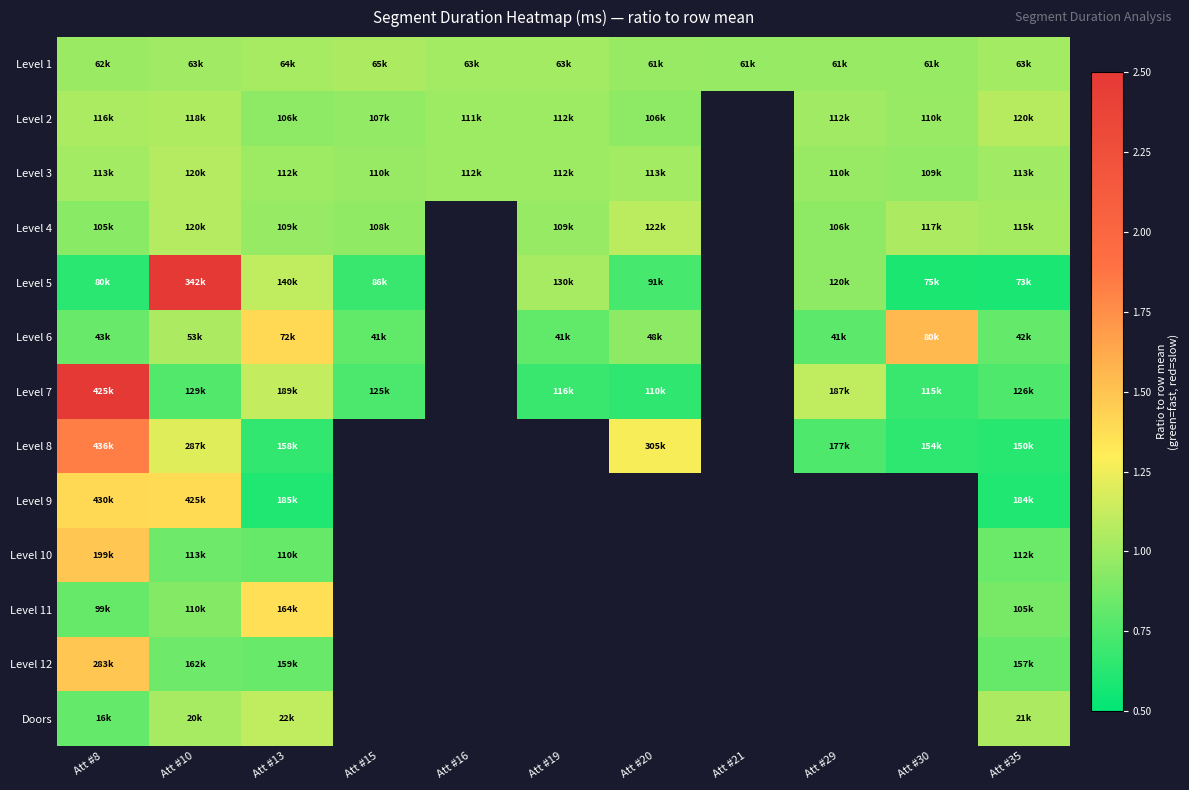

At which label is Doors closest to 0?

Att #8